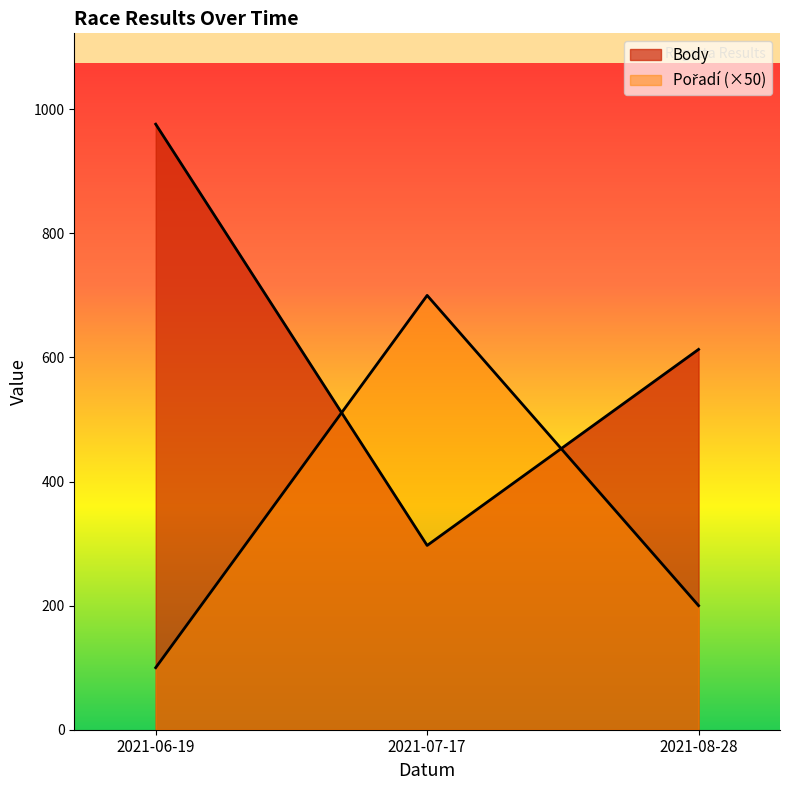

Where is Body nearest to the value 636?

2021-08-28